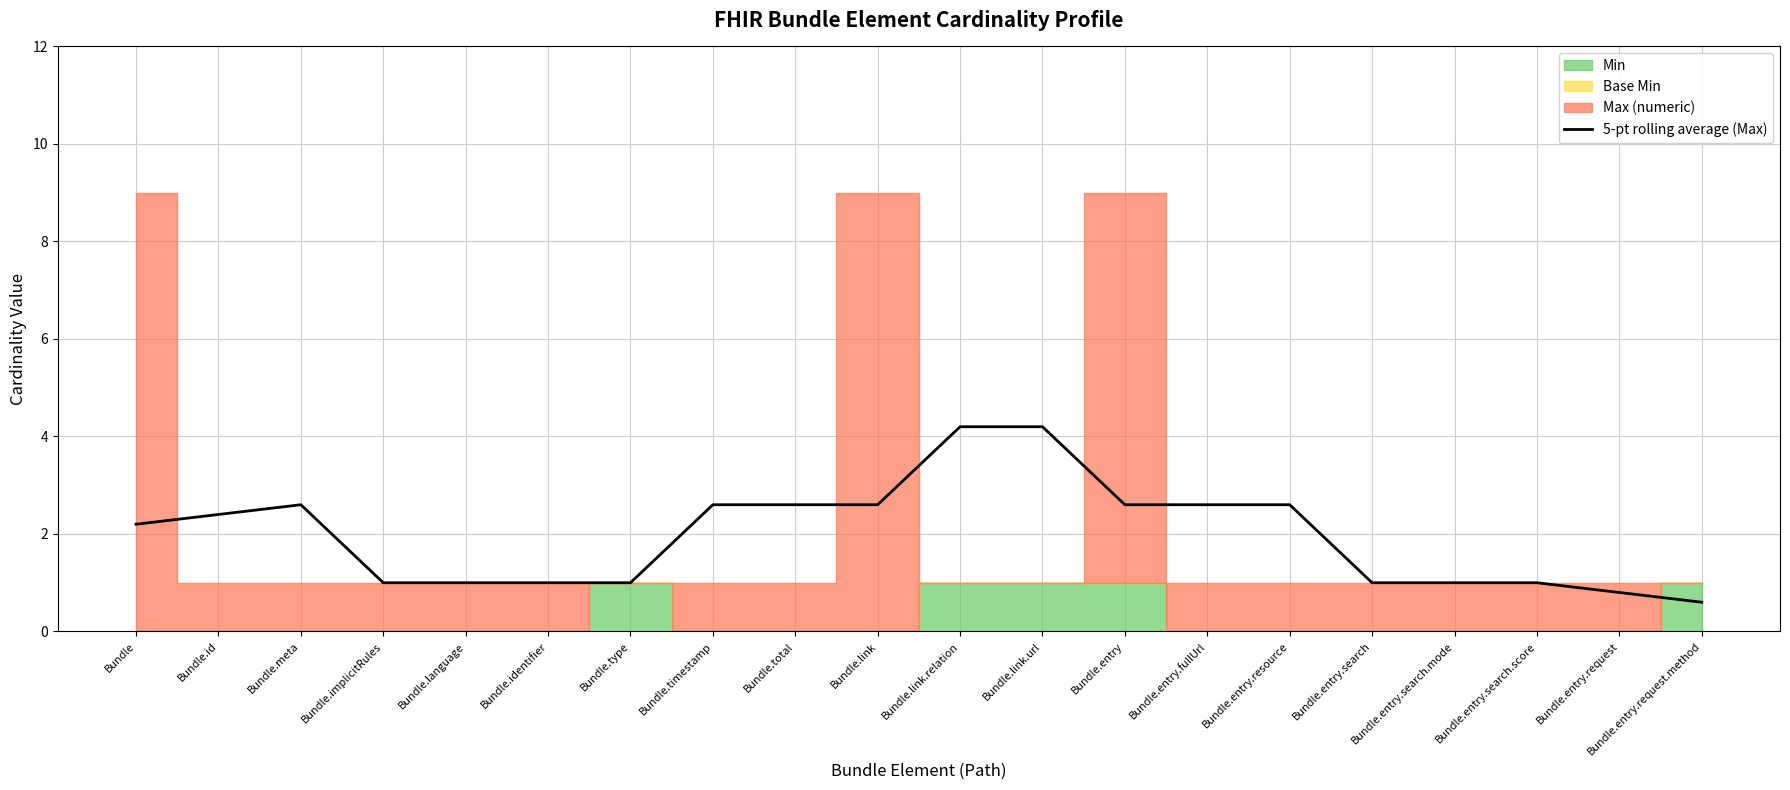

At which label does 5-pt rolling average (Max) first exceed 2?

Bundle